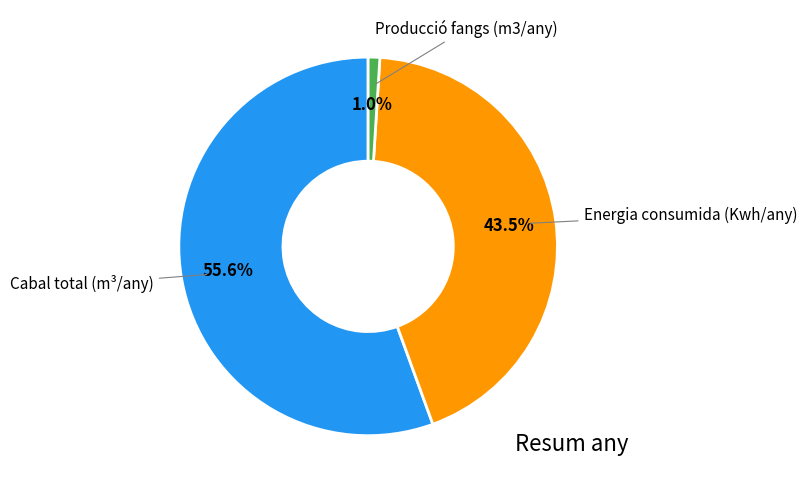

Is there any slice that represents more than half of the pie?

Yes